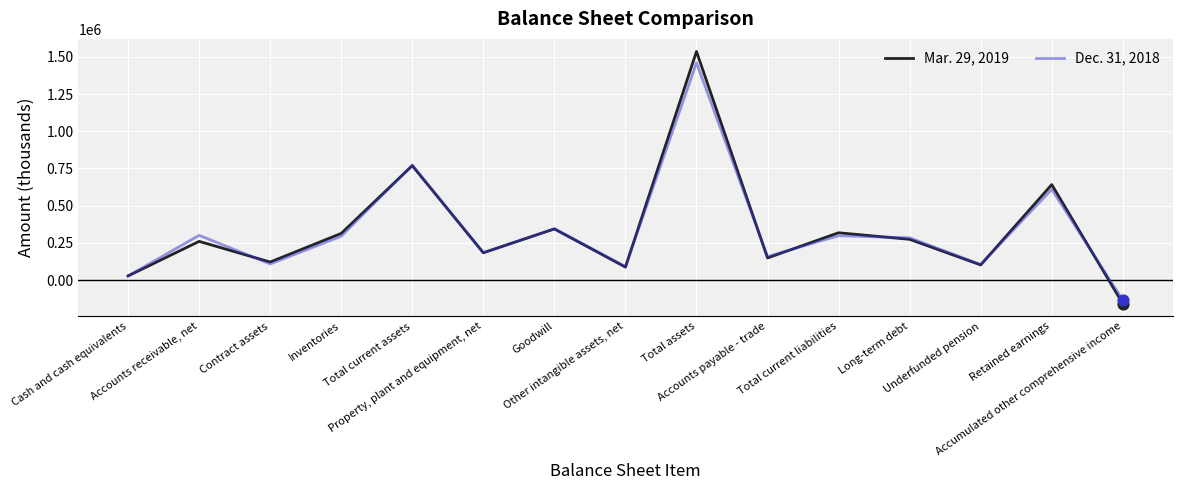

Which series has the widest spread of values?

Mar. 29, 2019